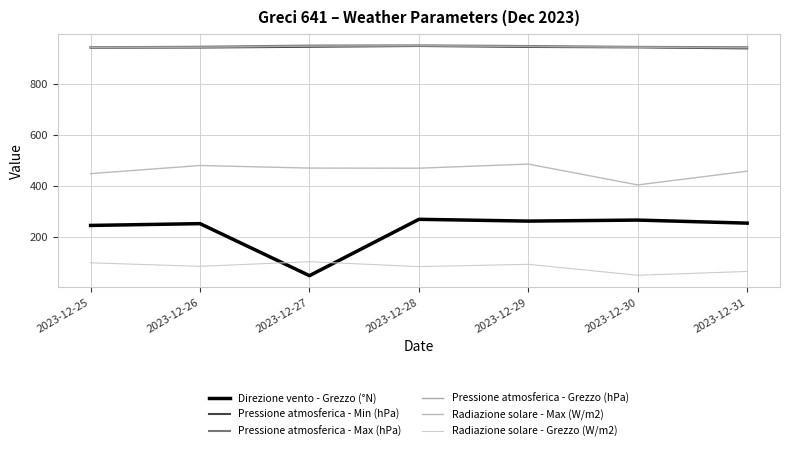

What value does the Pressione atmosferica - Min (hPa) series have at 2023-12-25?

942.2